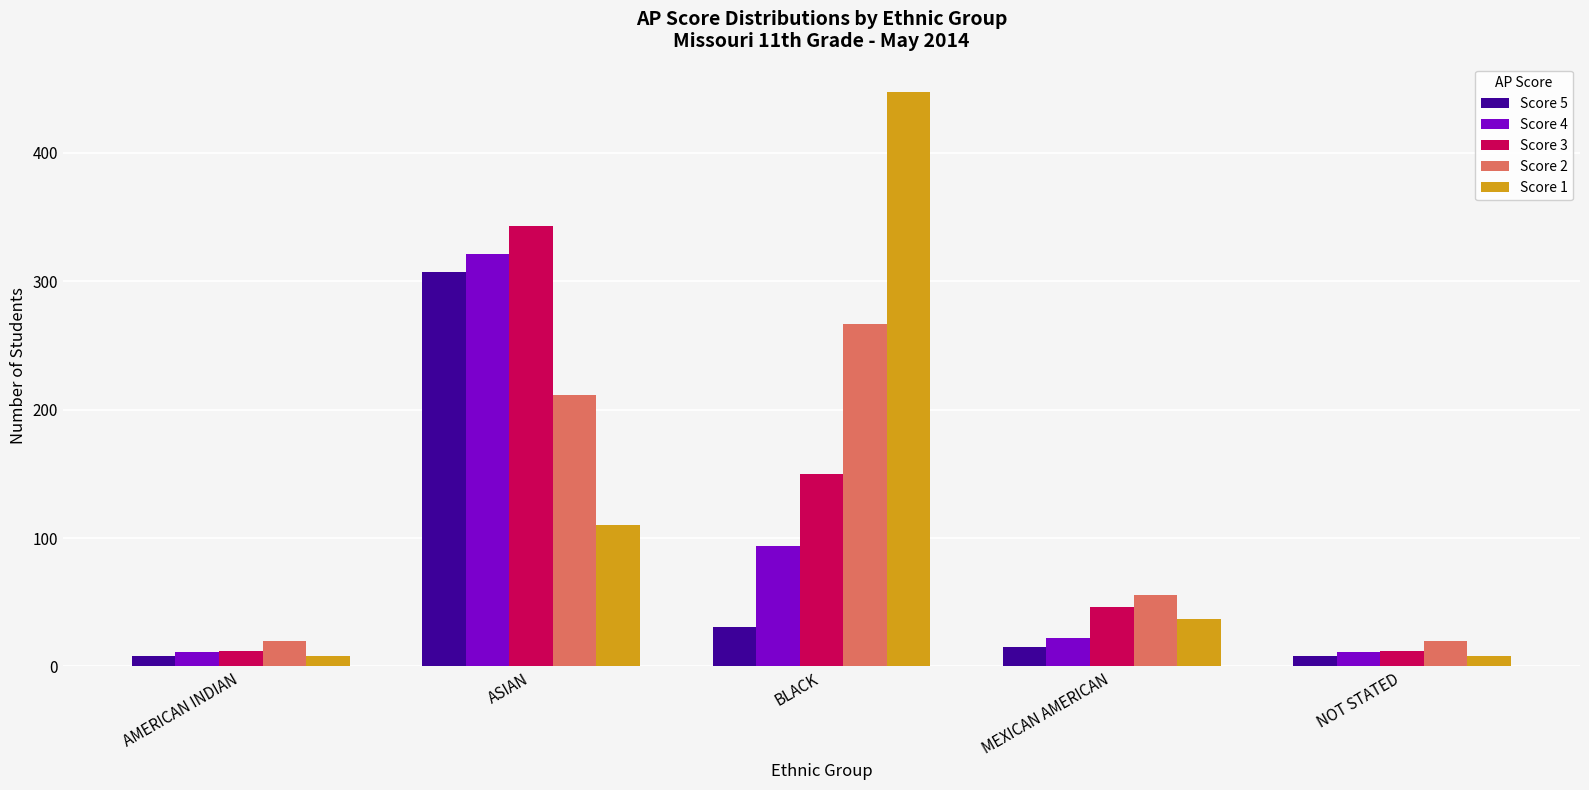

What are all the series names shown in the legend?

Score 5, Score 4, Score 3, Score 2, Score 1